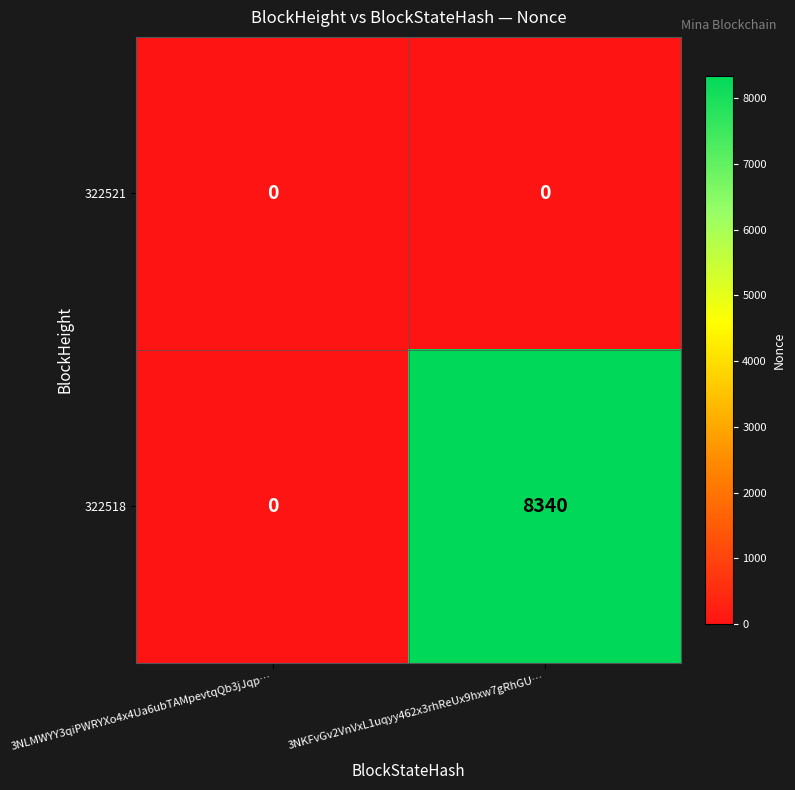

What is the difference between the maximum and minimum values in the 322518 series?

8340